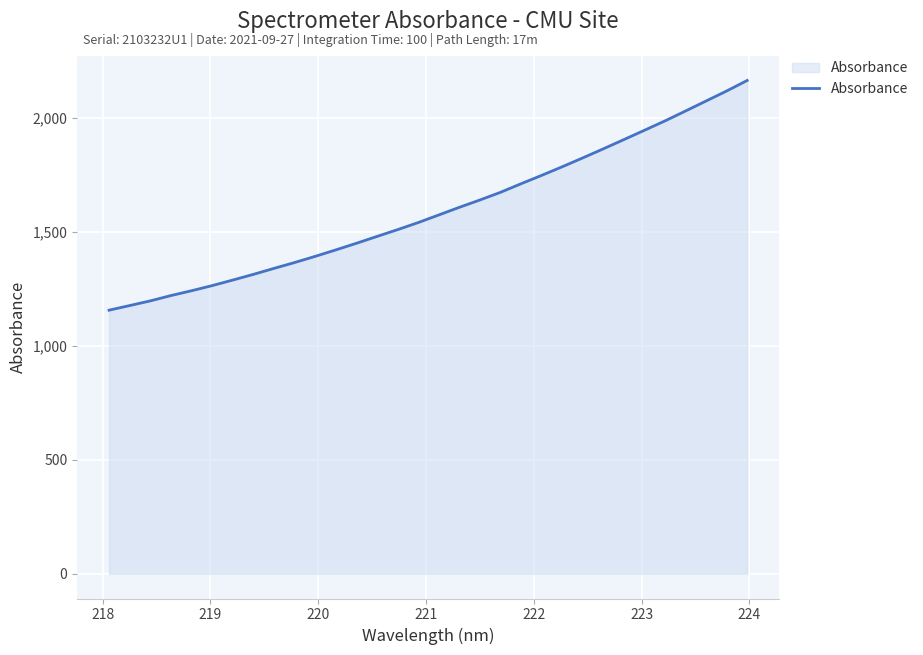

What is the greatest value displayed?

2163.7